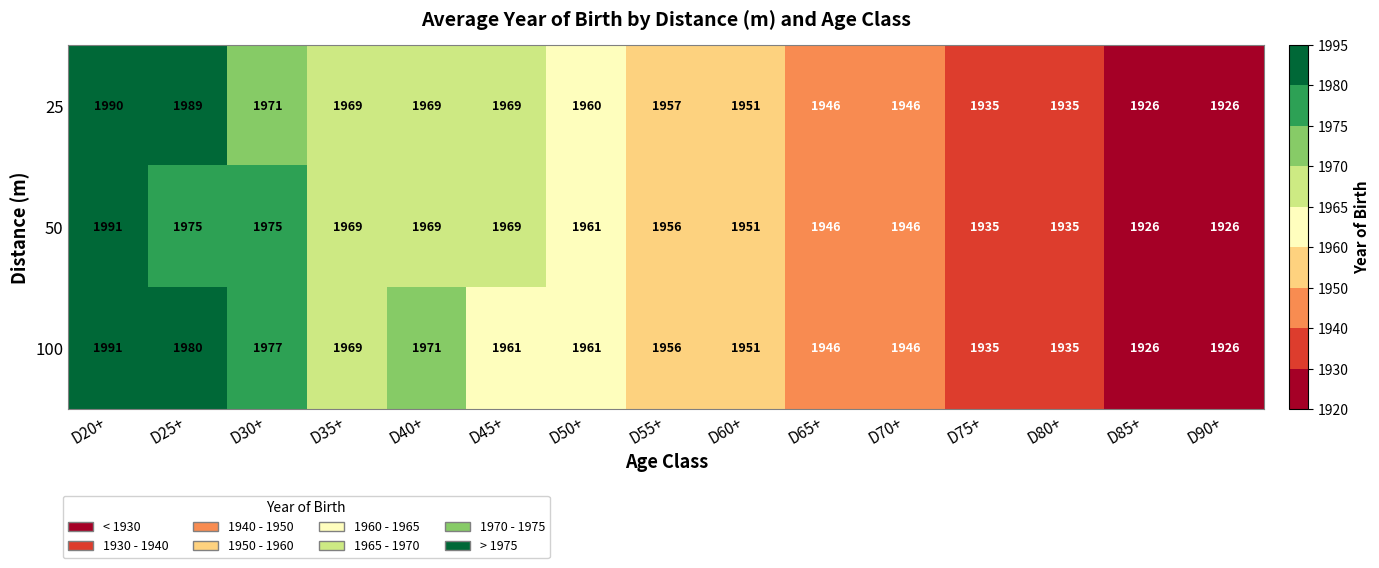

What is the approximate value of 50 at D45+?

1969